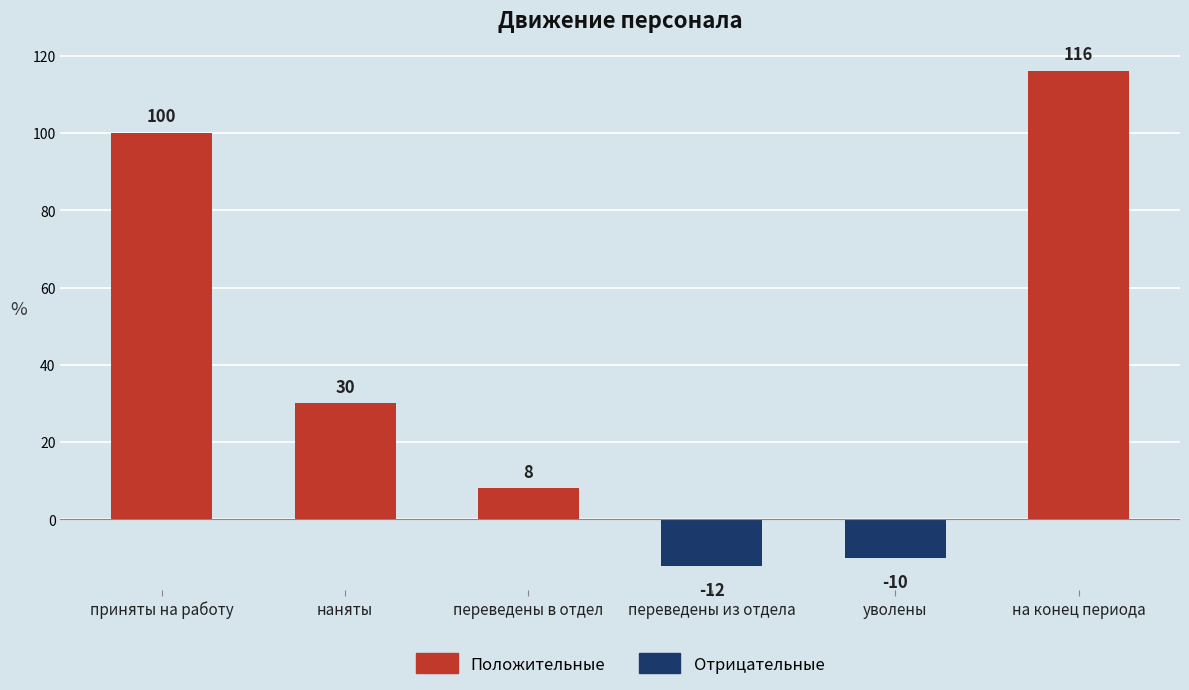

The chart shows a value of 30 at наняты. True or false?

True